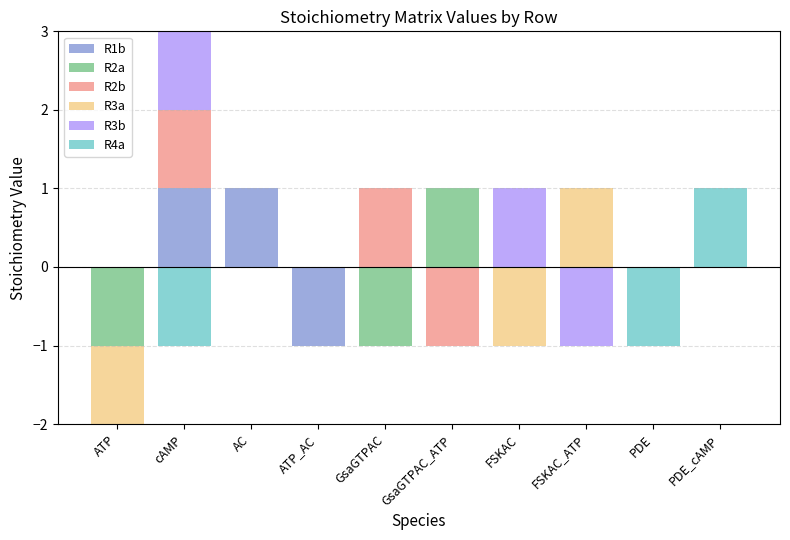

What is the highest value of the R4a series?

1